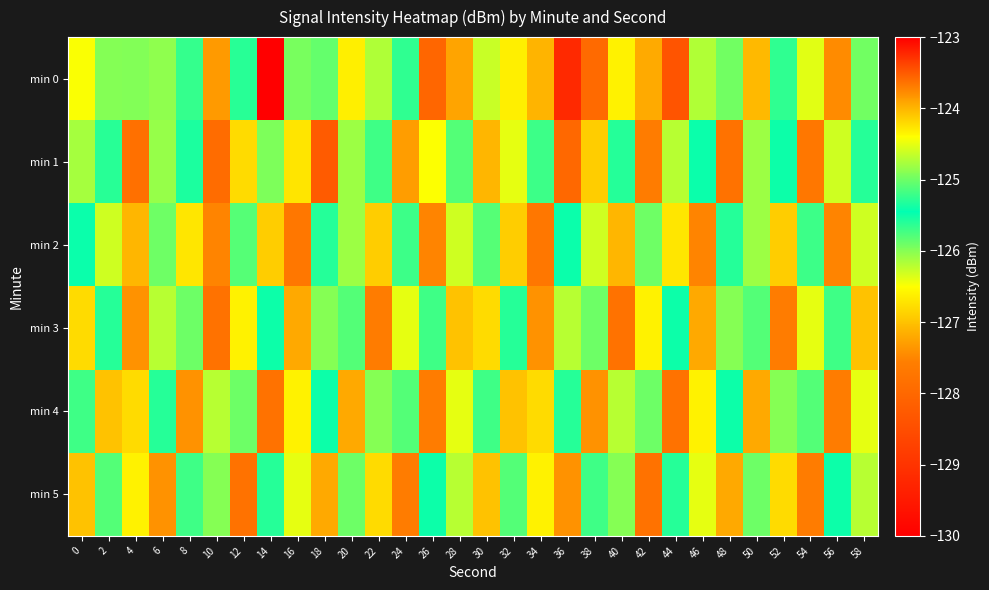

Between 48 and 54, which is larger?

54